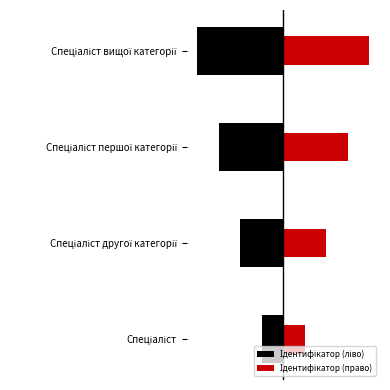

List the series in order of their peak value, lowest first.

Ідентифікатор (ліво), Ідентифікатор (право)